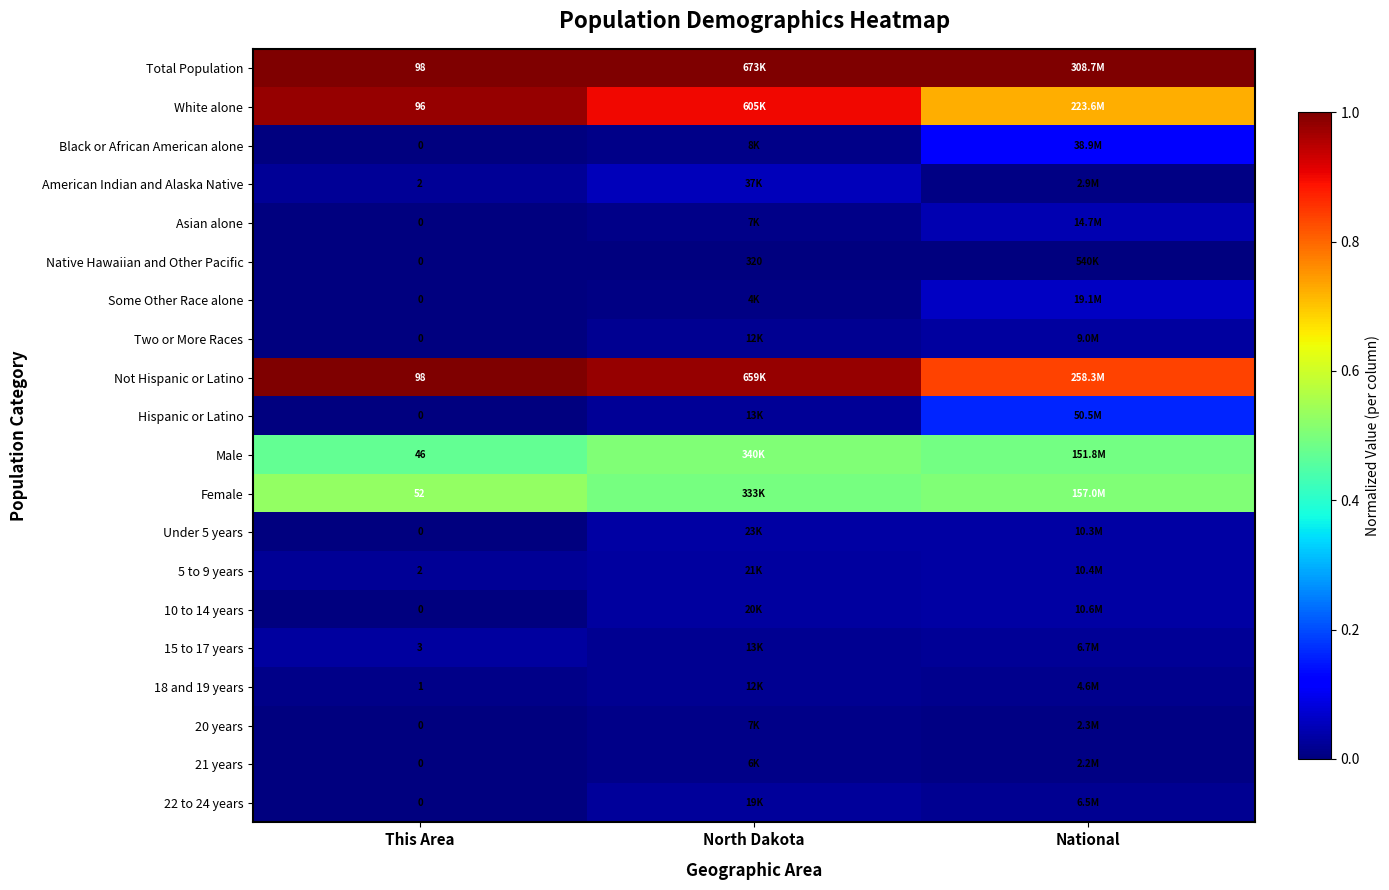

How many Female values are between 0 and 1?

3